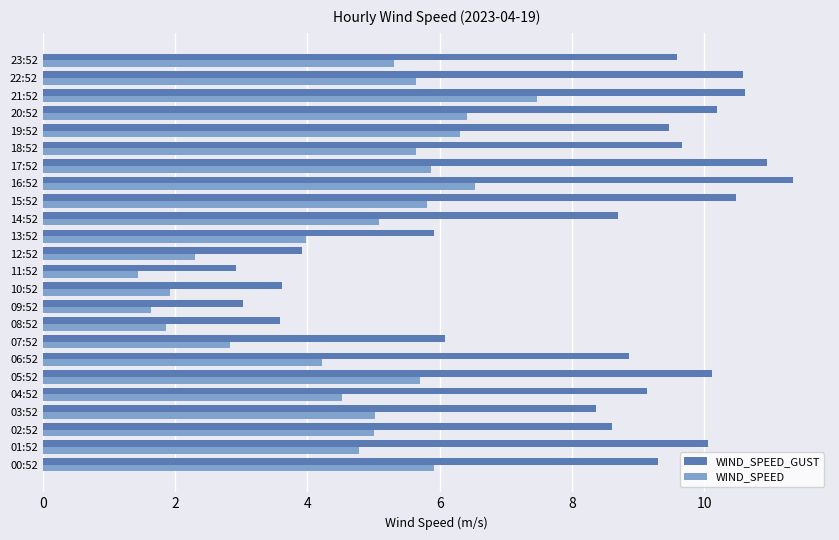

Is it true that WIND_SPEED equals 2.3 at 20:52?

False